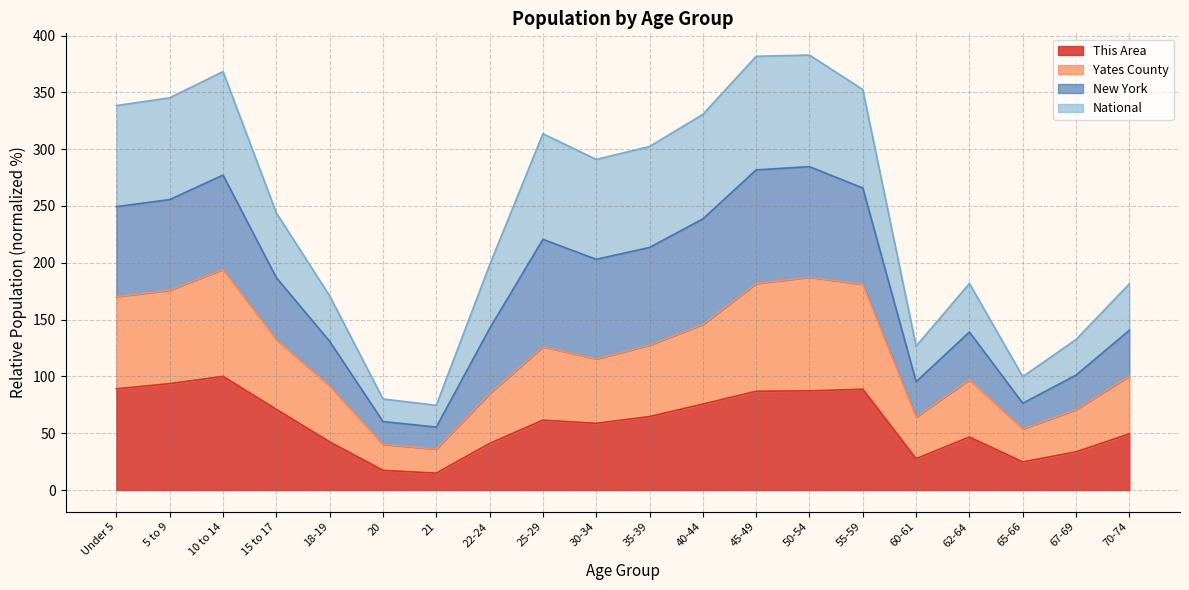

What is the maximum value shown in the chart?

382.8